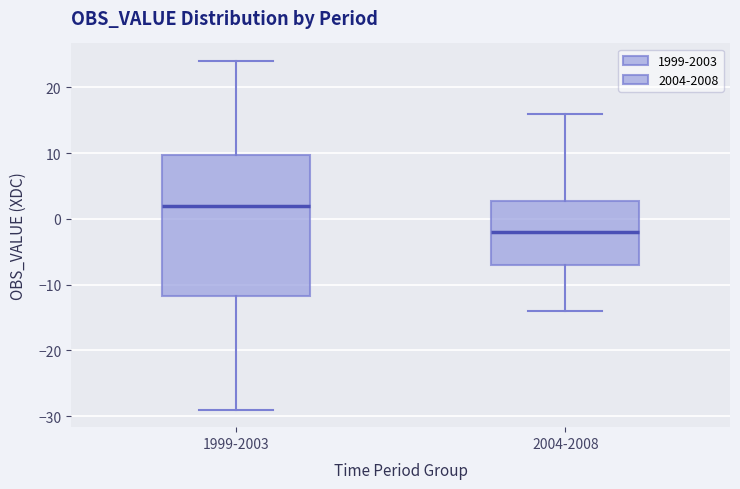

Comparing the boxes themselves (not the whiskers), which one is the tallest?

1999-2003